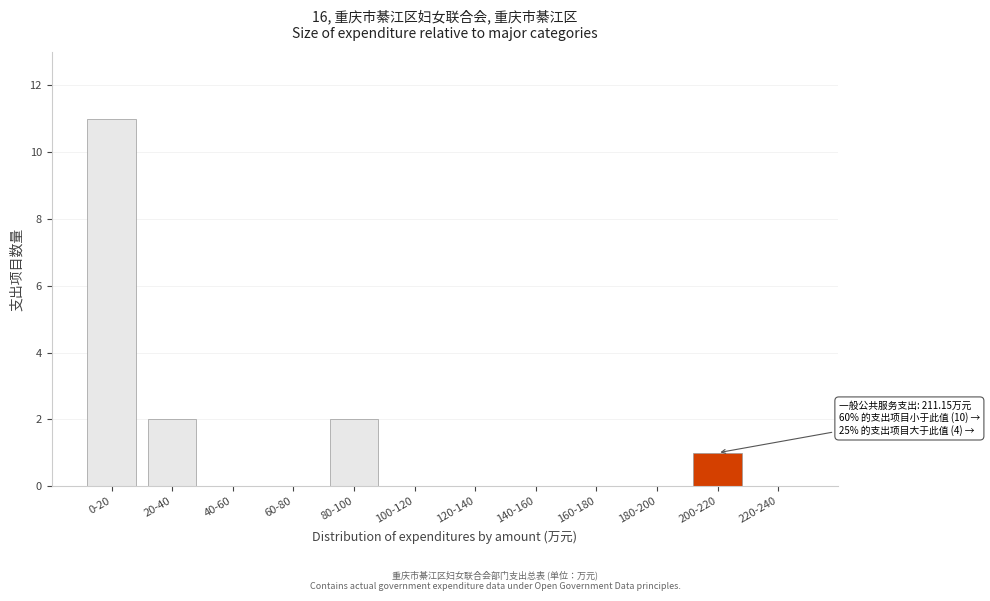

Reading left to right, extract all data points from this chart.

0-20=11	20-40=2	40-60=0	60-80=0	80-100=2	100-120=0	120-140=0	140-160=0	160-180=0	180-200=0	200-220=1	220-240=0